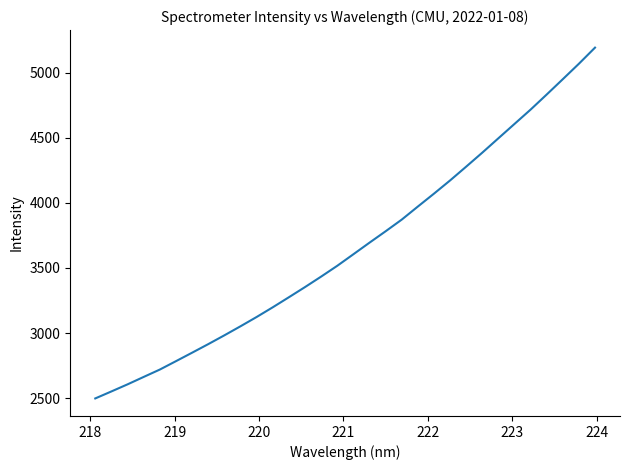

What is the maximum value shown in the chart?

5192.5